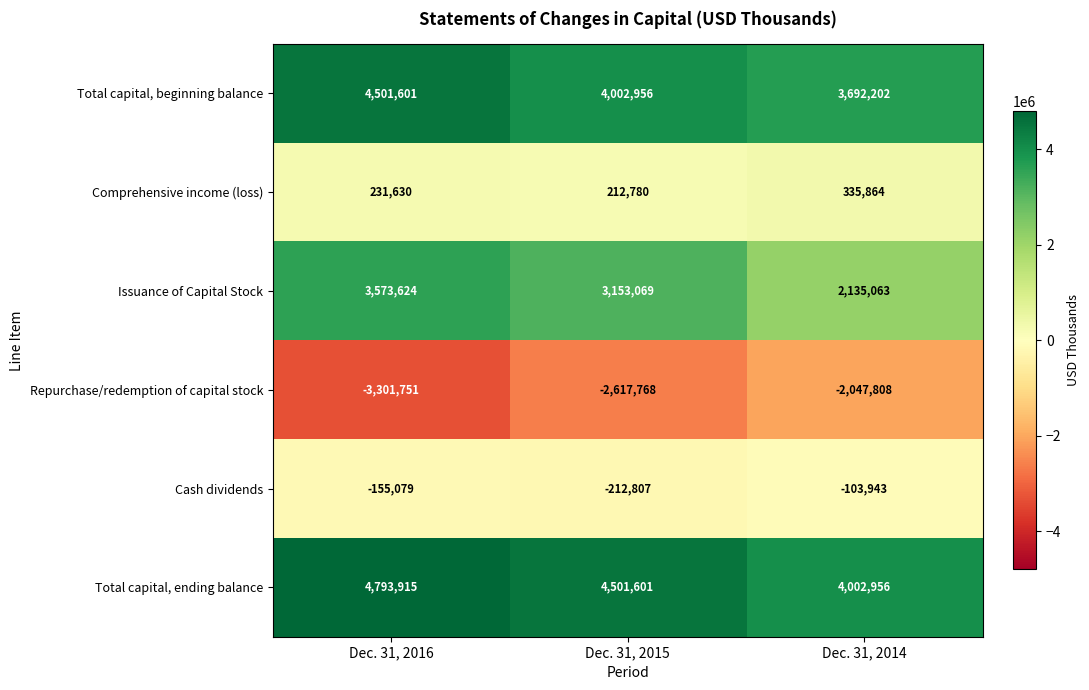

What is the sum of all Total capital, ending balance values?

13298472